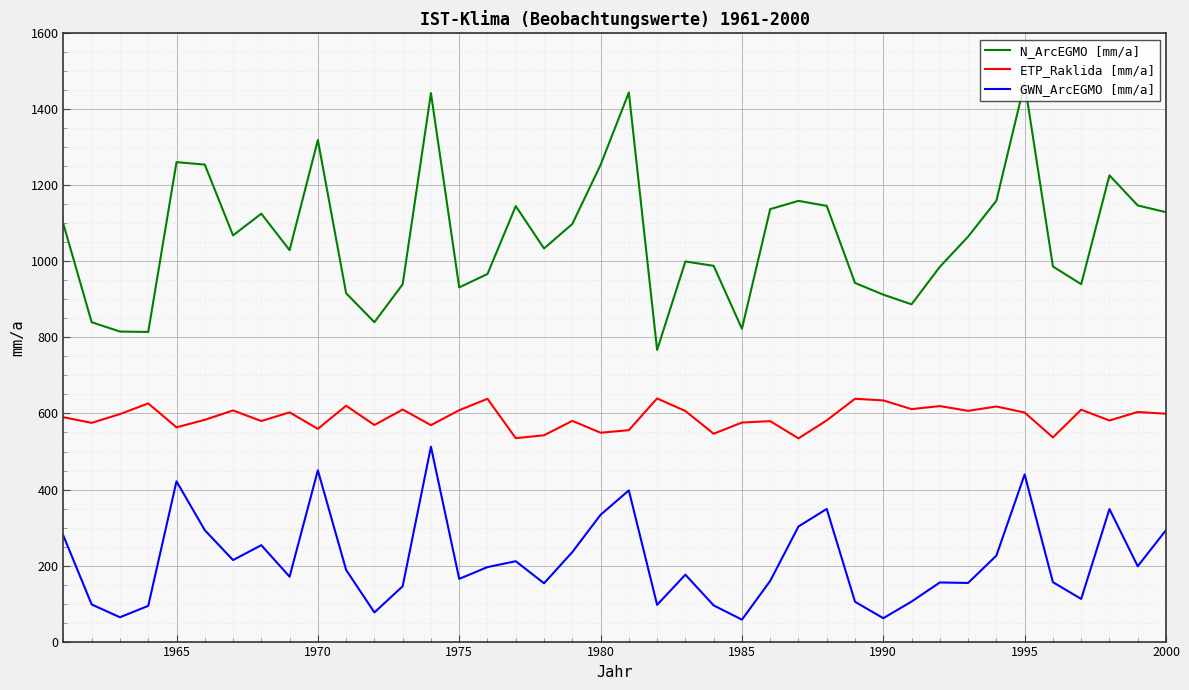

Which series has the largest total across all categories?

N_ArcEGMO [mm/a]